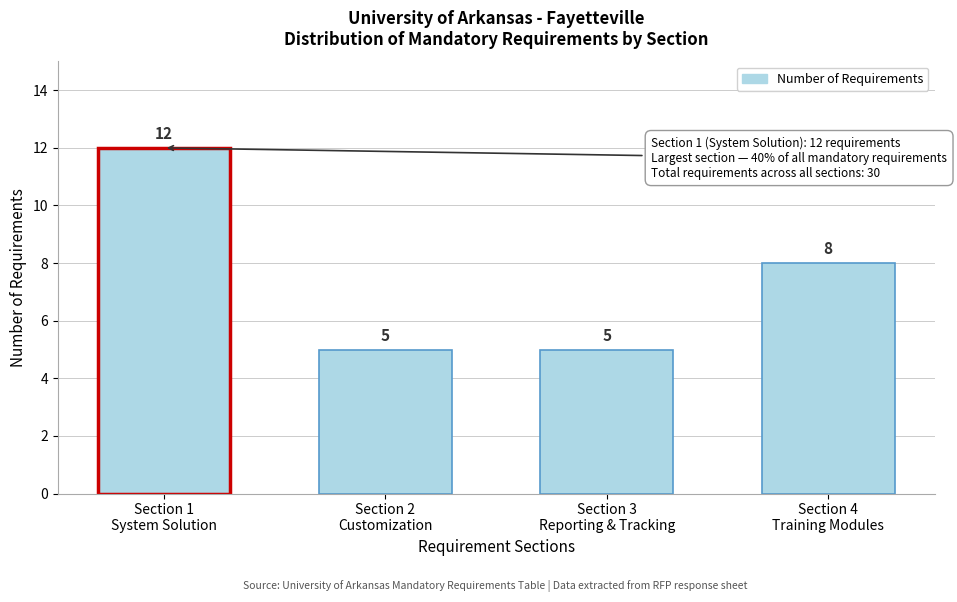

Reading left to right, list all the values displayed in this chart.

12	5	5	8